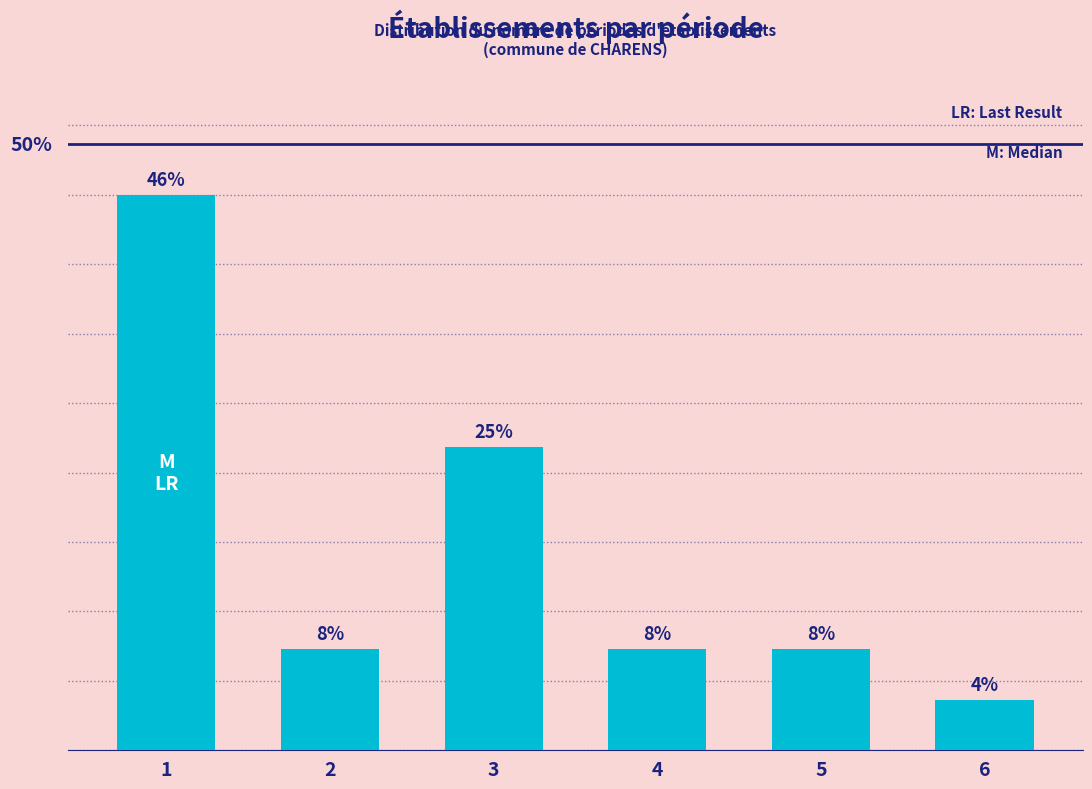

Does the chart contain any negative values?

No